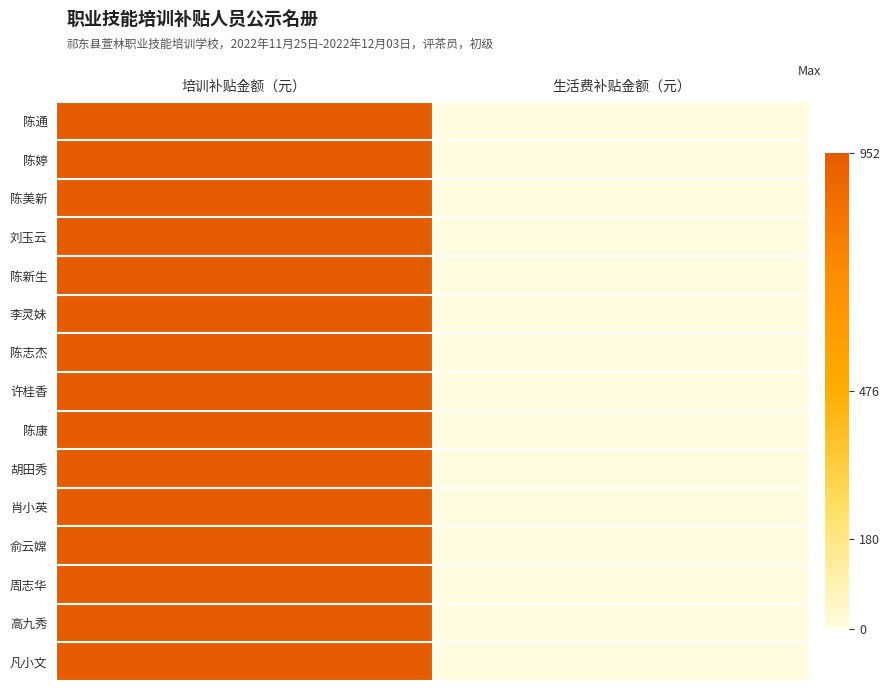

Rank the series by their maximum value, from lowest to highest.

陈通, 陈婷, 陈美新, 刘玉云, 陈新生, 李灵妹, 陈志杰, 许桂香, 陈康, 胡田秀, 肖小英, 俞云嫦, 周志华, 高九秀, 凡小文